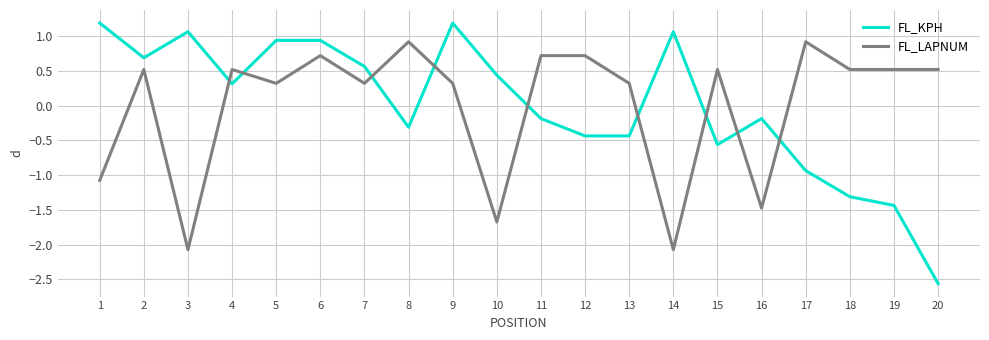

After their last crossing, which series has the higher values: FL_LAPNUM or FL_KPH?

FL_LAPNUM